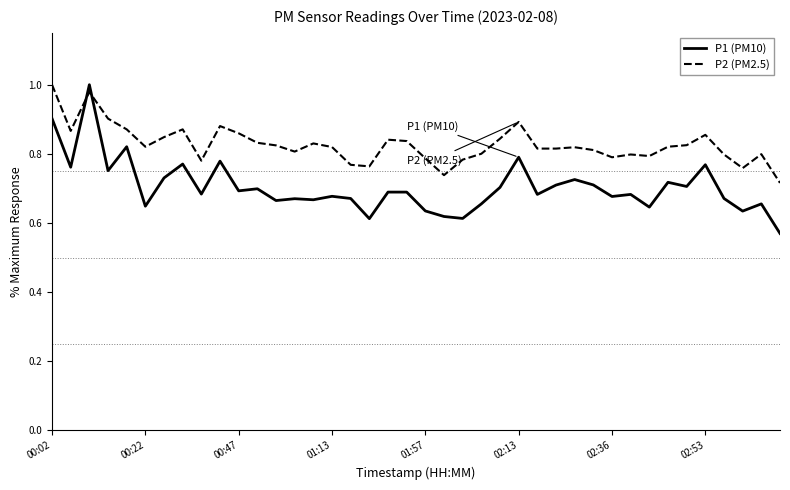

What are all the series names shown in the legend?

P1 (PM10), P2 (PM2.5)